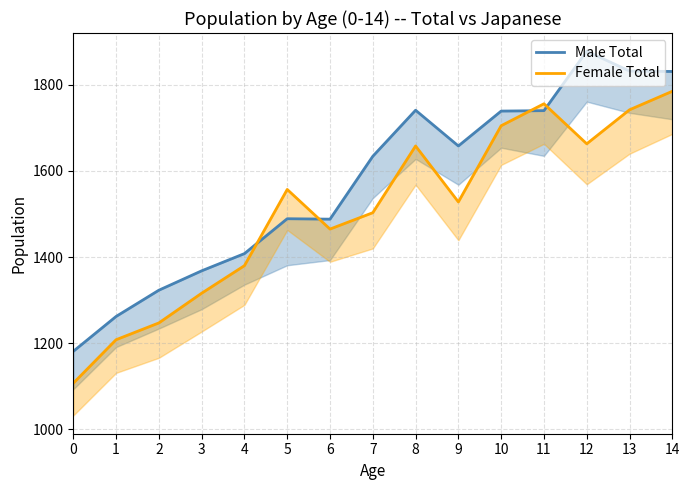

List the series in order of their peak value, lowest first.

Female Total, Male Total